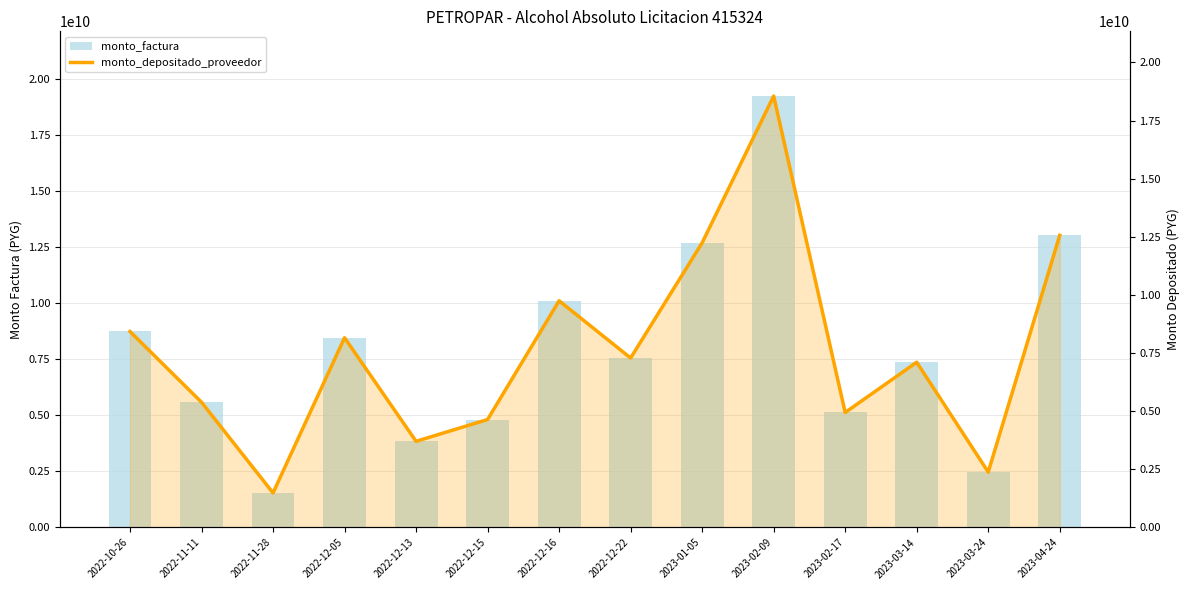

What is the lowest value of the monto_factura series?

1539883700